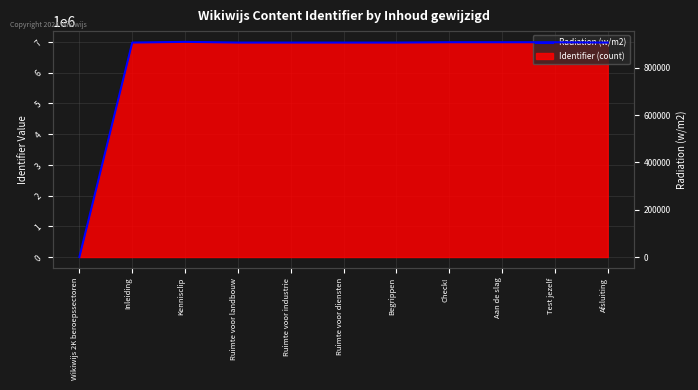

What is the value of the 9th point from the left?

908581.3